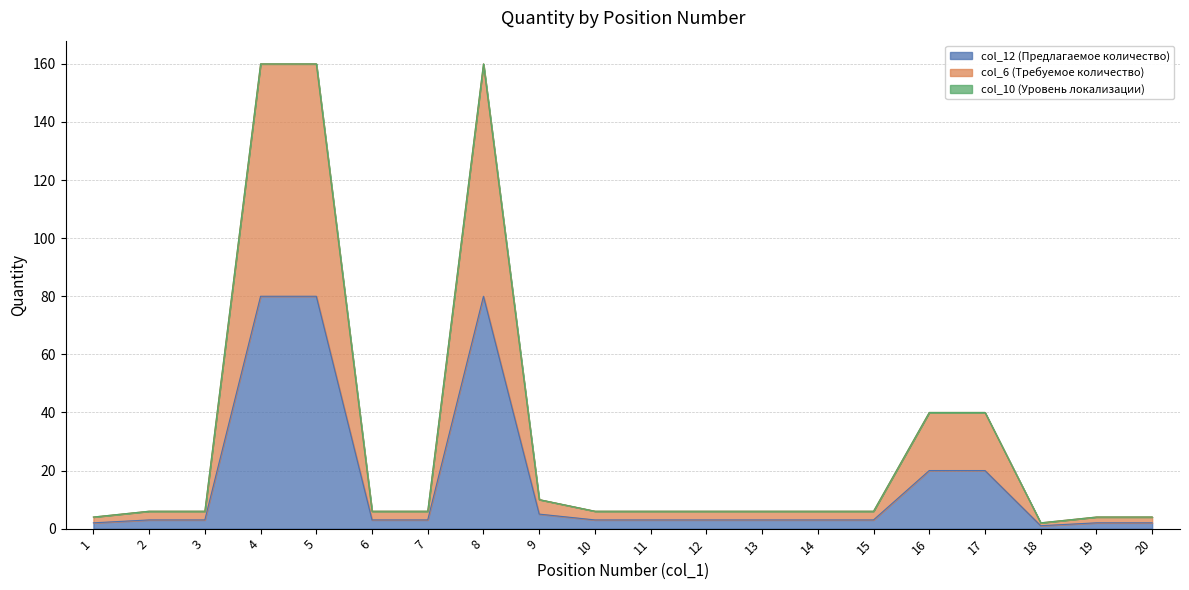

At which category is the sum across all series the highest?

4